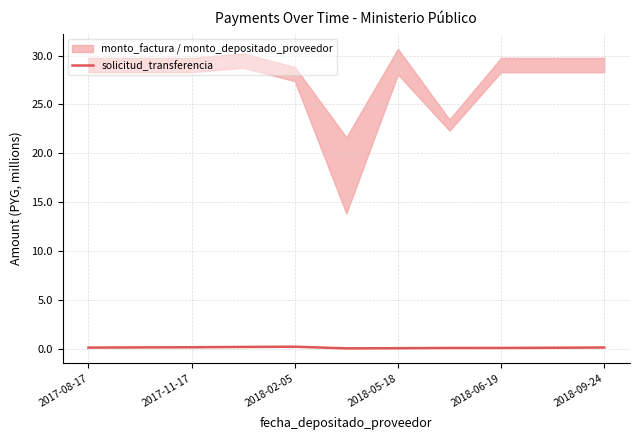

Read the value at 2018-02-05.

0.2